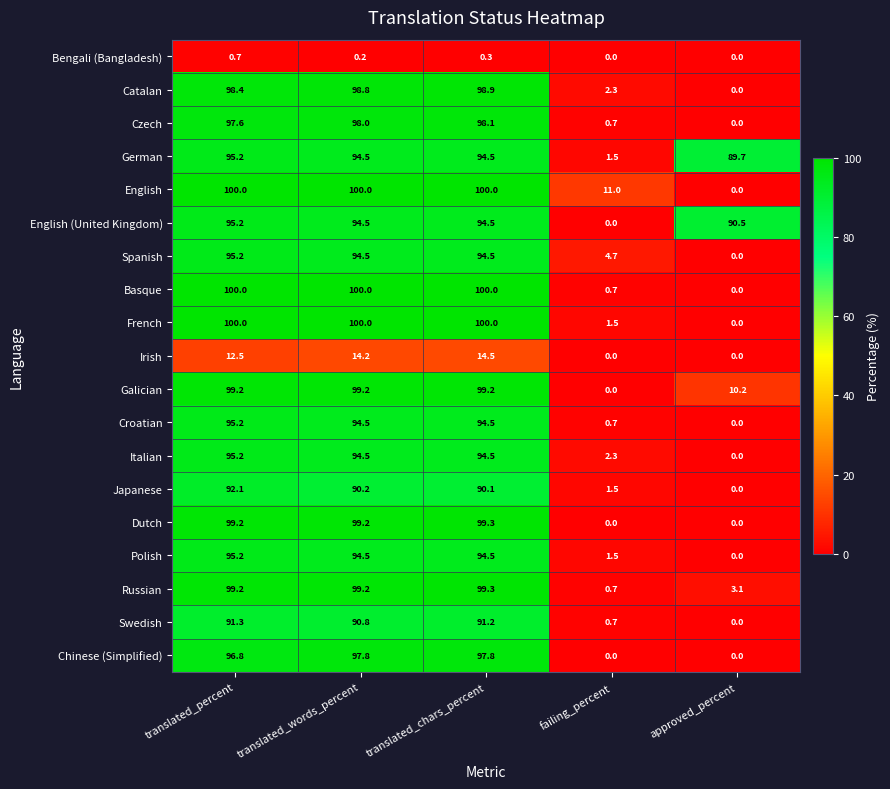

At how many categories does at least one series exceed 5?

5